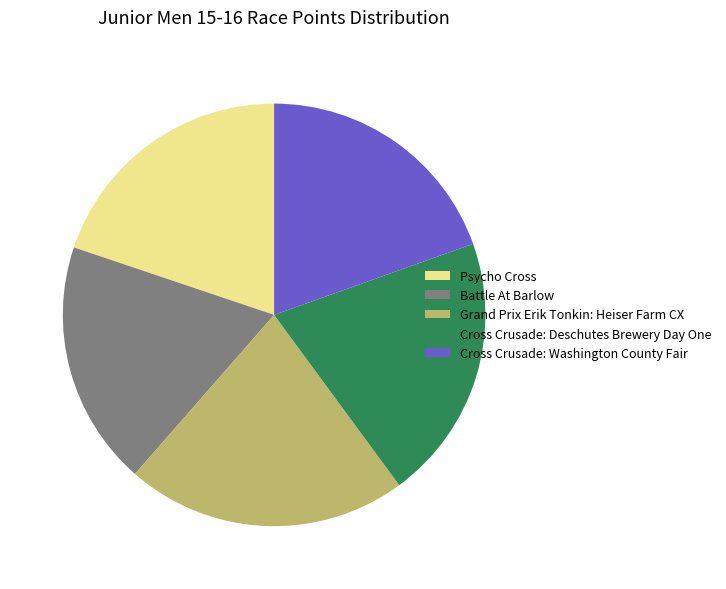

Which slice is the smallest?

Battle At Barlow